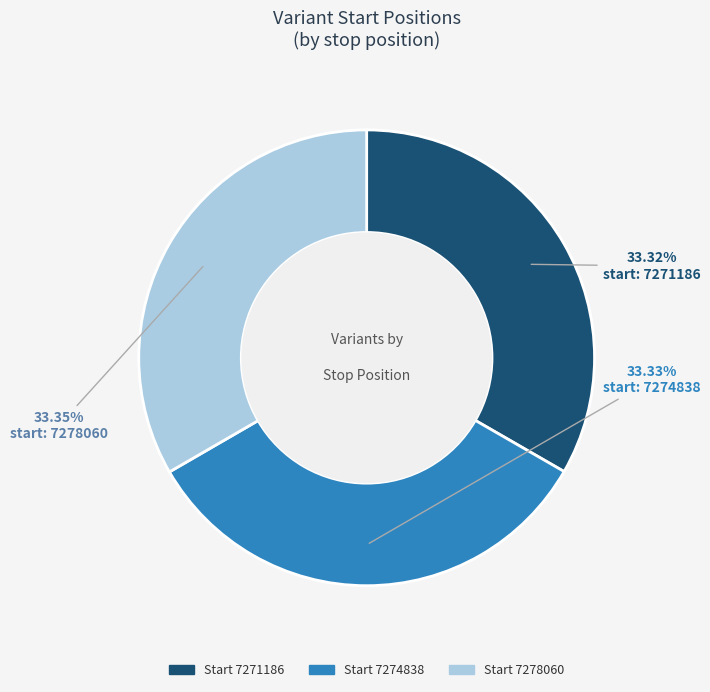

Is the sum of Start 7271186 and Start 7278060 greater than half?

Yes